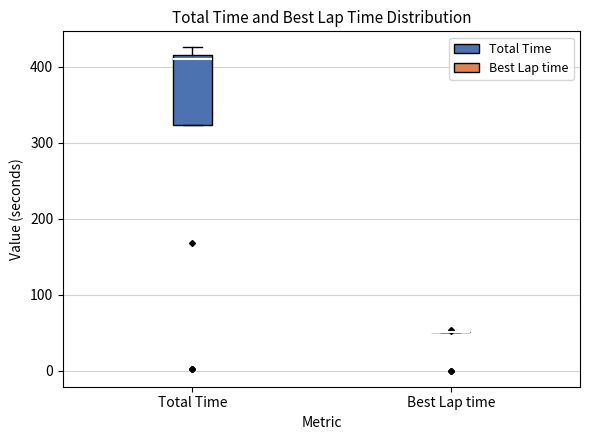

Reading left to right, read every box against the y-axis: the position of its median line, the range the box covers, and the ends of its whiskers. The values are not printed on the chart, so give them approximately, as read against the axis.

Total Time: median 410 (just below the box's upper edge), box 320 to 410, whiskers 320 to 430
Best Lap time: box collapsed to a line at 50, whiskers 50 to 50